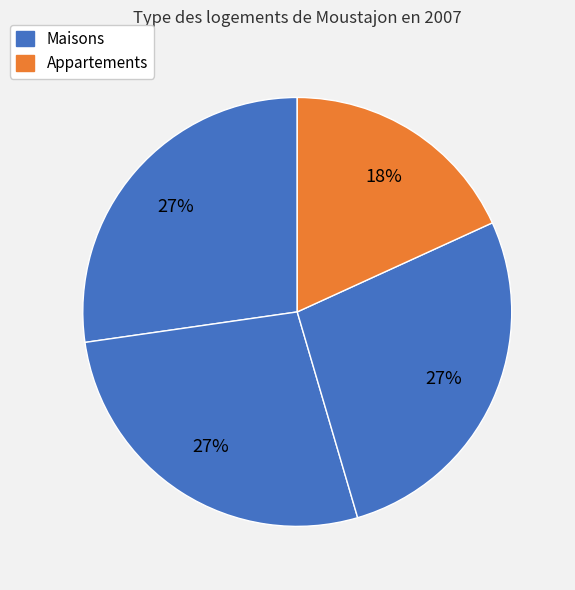

Count the number of slices in the pie.

4